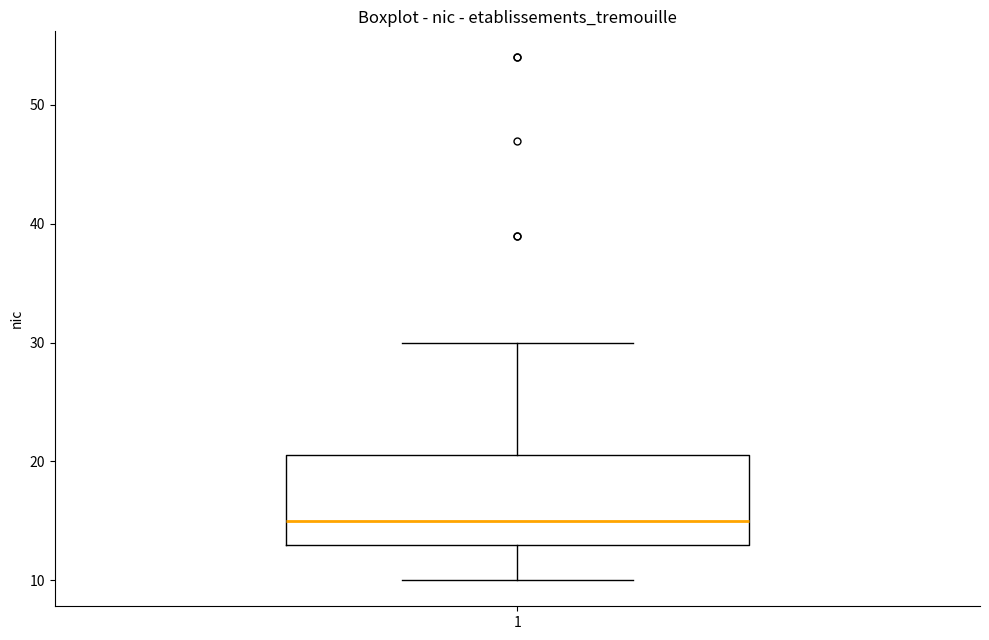

Read this box plot against the y-axis: the position of the median line, the range covered by the box, and the ends of both whiskers. The values are not printed on the chart, so give them approximately, as read against the axis.

median 15, box 13 to 21, whiskers 10 to 30